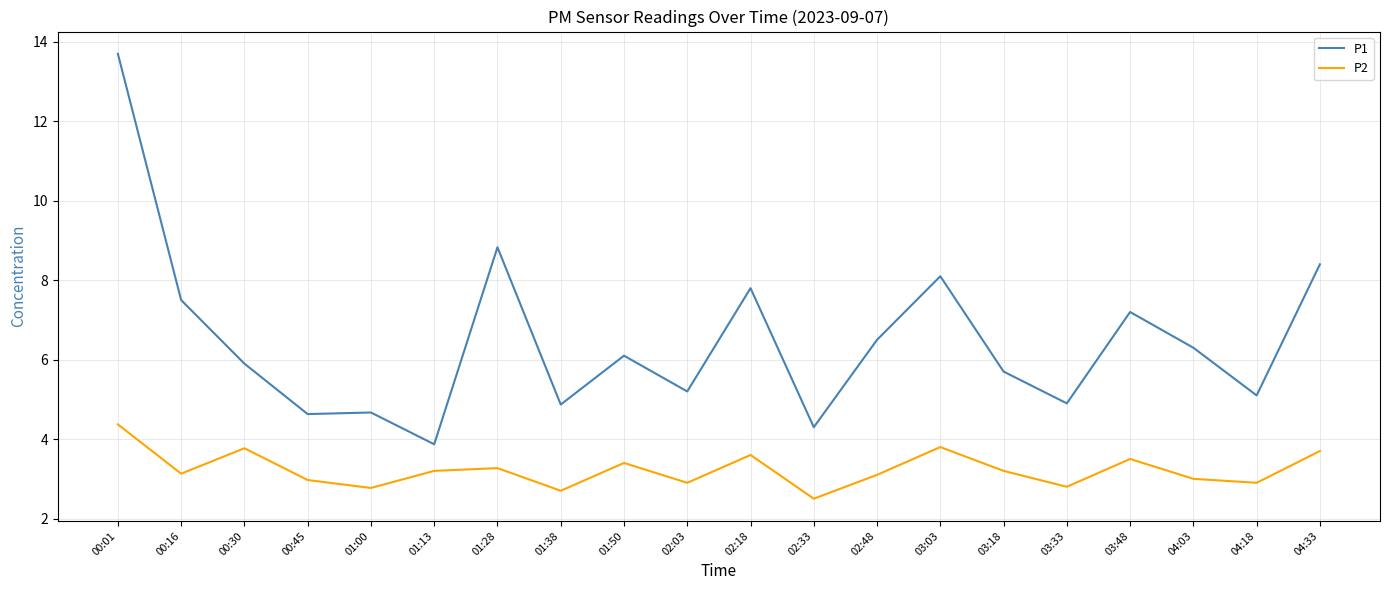

True or false: P2 and P1 cross at least once.

False